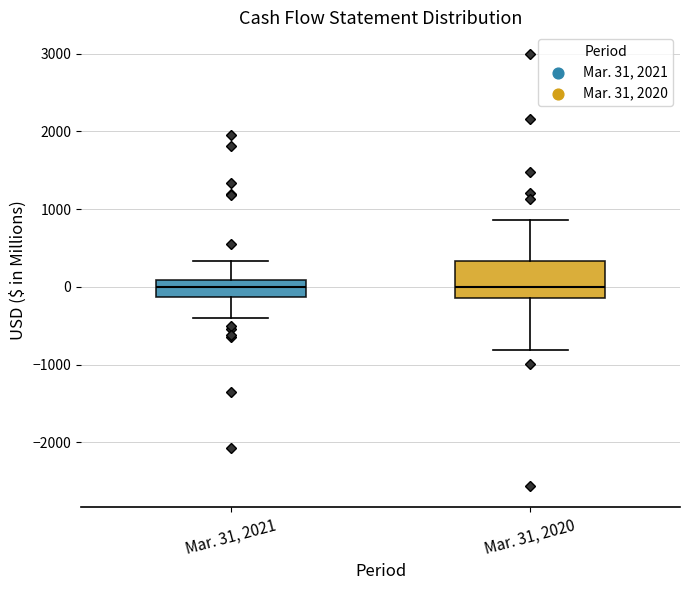

Where does the median line of the box for Mar. 31, 2020 sit on the y-axis? The values are not printed on the chart, so give them approximately, as read against the axis.

0